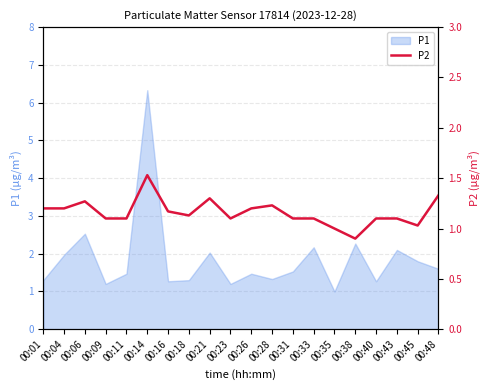

What is the smallest value displayed?

0.9